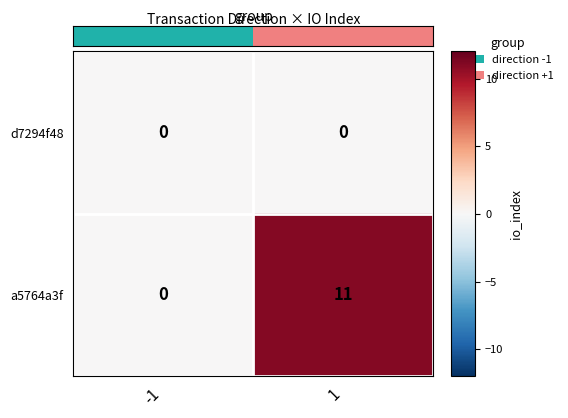

Which series has the widest spread of values?

a5764a3f